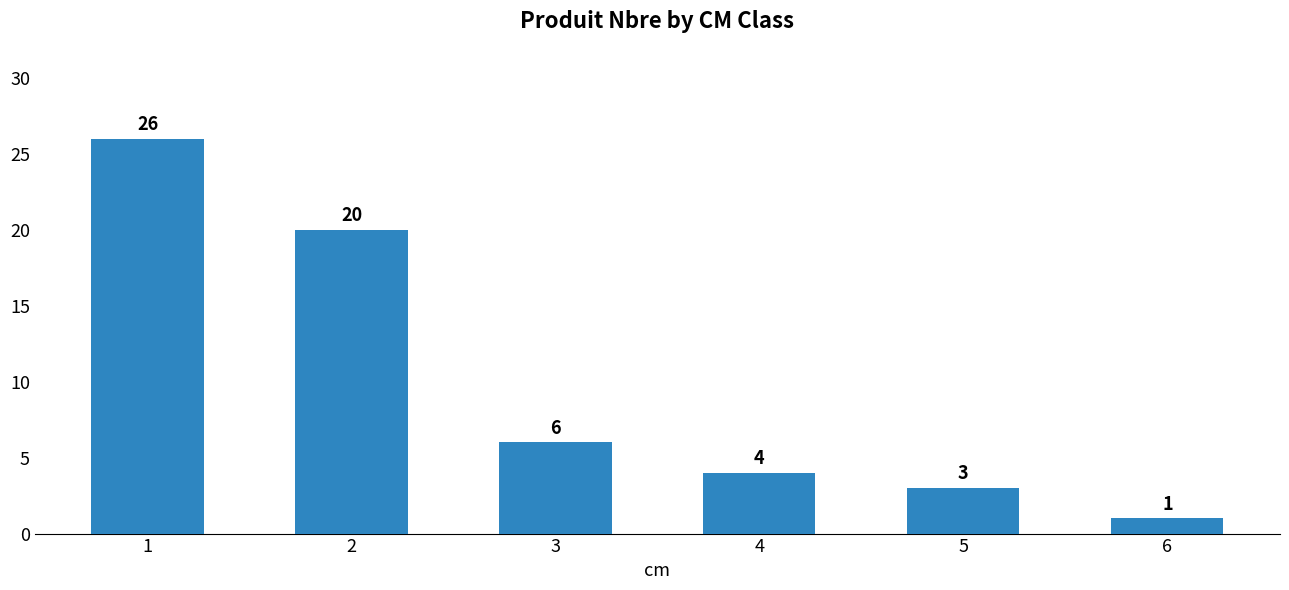

How many values are below 6?

3